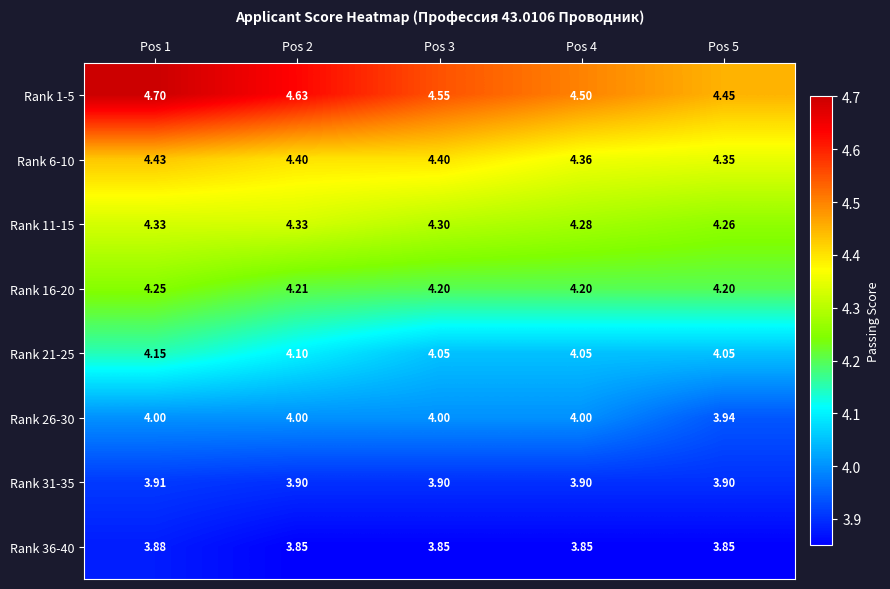

Is the value of Rank 16-20 at Pos 4 greater than the value of Rank 31-35 at Pos 2?

Yes